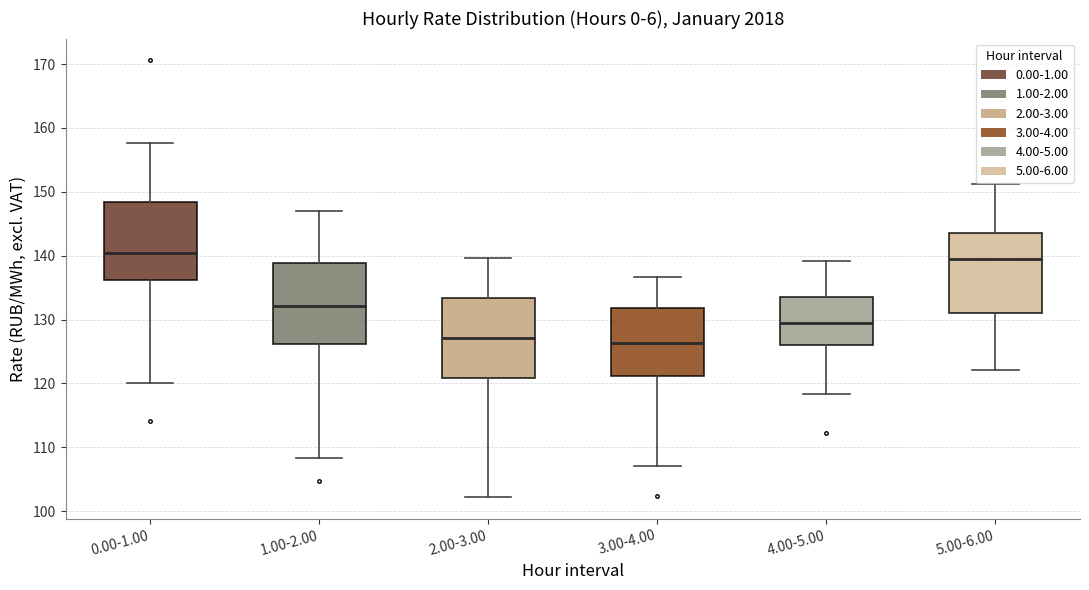

Reading left to right, transcribe this box plot: for each box, give where its median line is, the range the box spans, and where its two whiskers end, as read against the y-axis. The values are not printed on the chart, so give them approximately, as read against the axis.

0.00-1.00: median 140, box 136 to 148, whiskers 120 to 158
1.00-2.00: median 132, box 126 to 139, whiskers 108 to 147
2.00-3.00: median 127, box 121 to 133, whiskers 102 to 140
3.00-4.00: median 126, box 121 to 132, whiskers 107 to 137
4.00-5.00: median 129, box 126 to 133, whiskers 118 to 139
5.00-6.00: median 139, box 131 to 144, whiskers 122 to 151